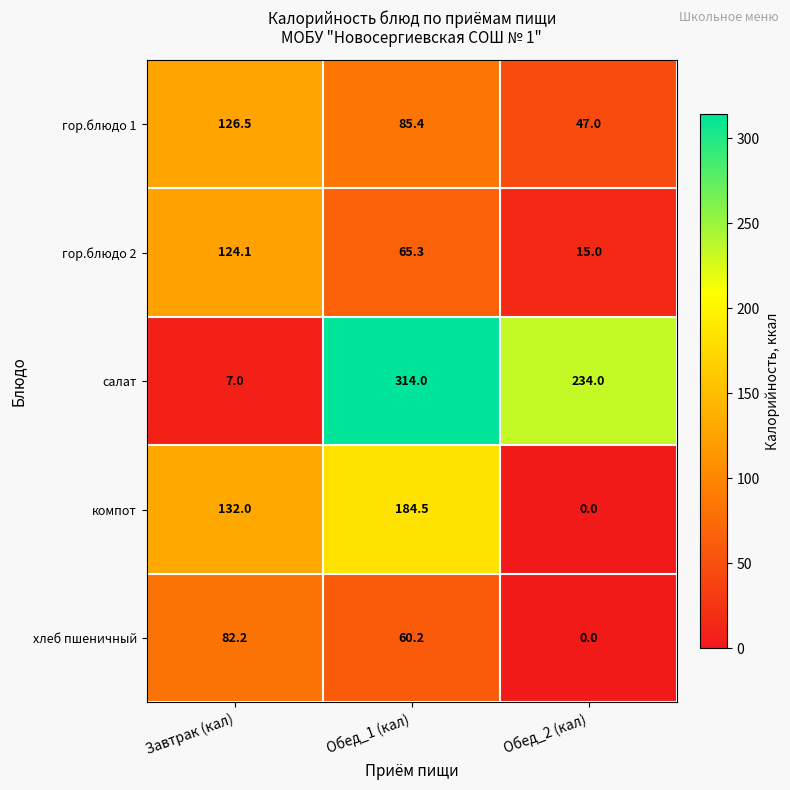

At how many categories does at least one series exceed 77?

3